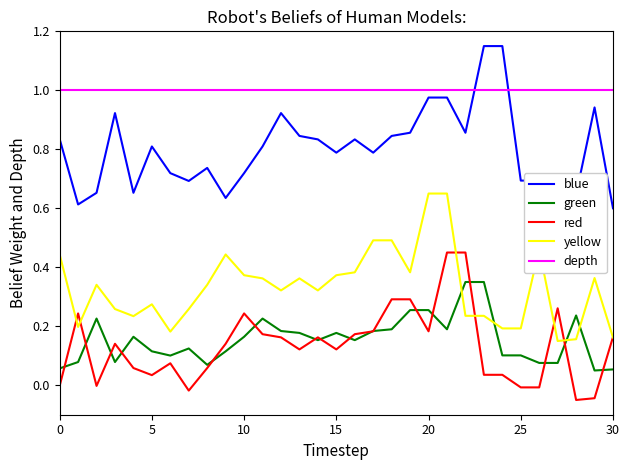

Which series has the widest spread of values?

blue